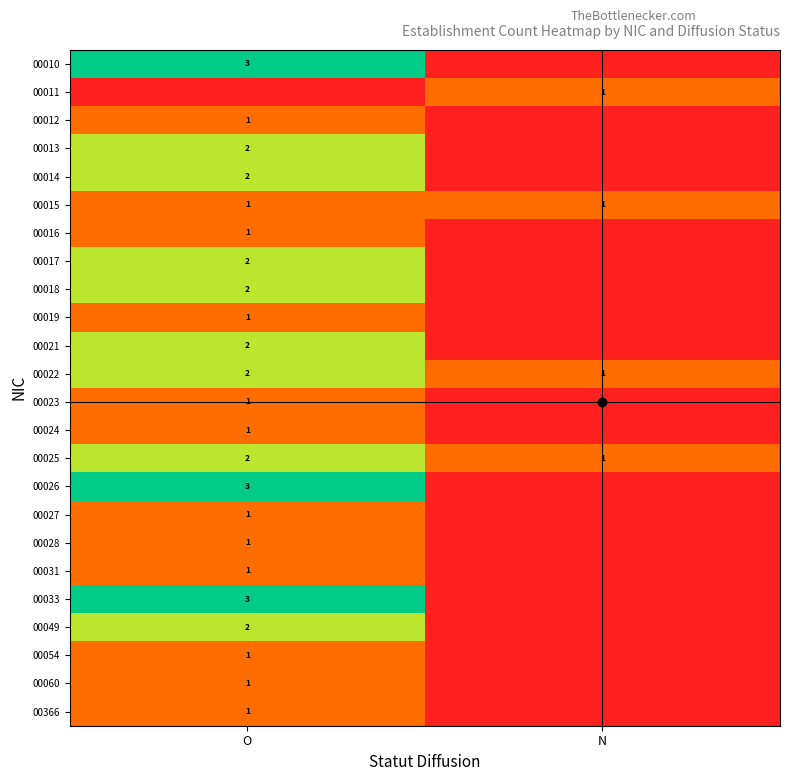

The value of 00015 at N is 0. True or false?

False